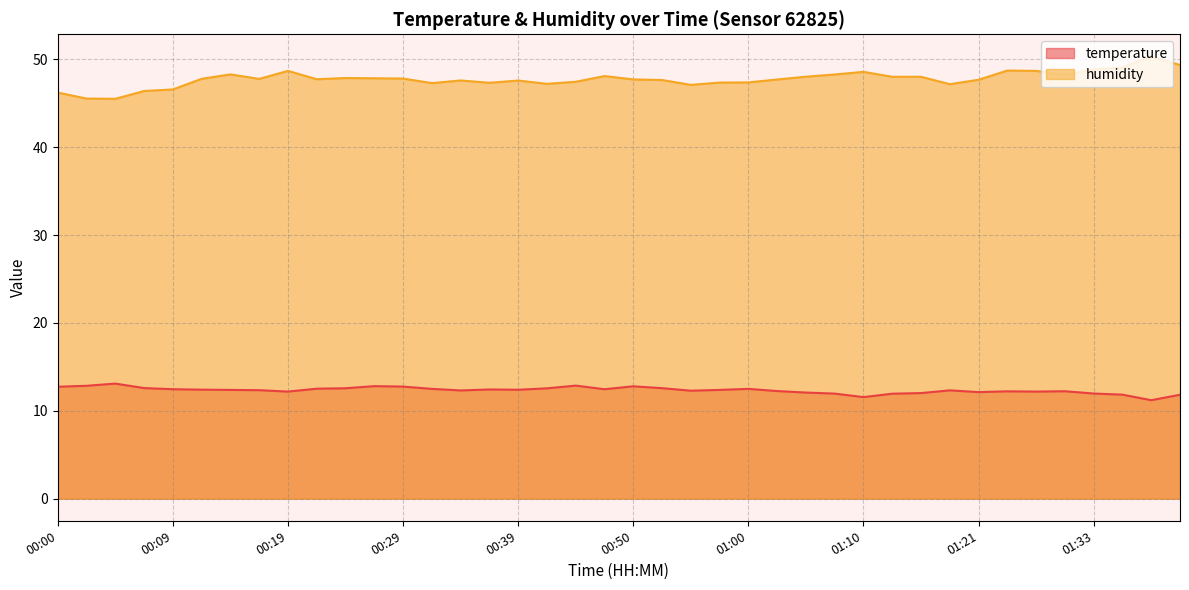

At which label does humidity reach its minimum?

00:05